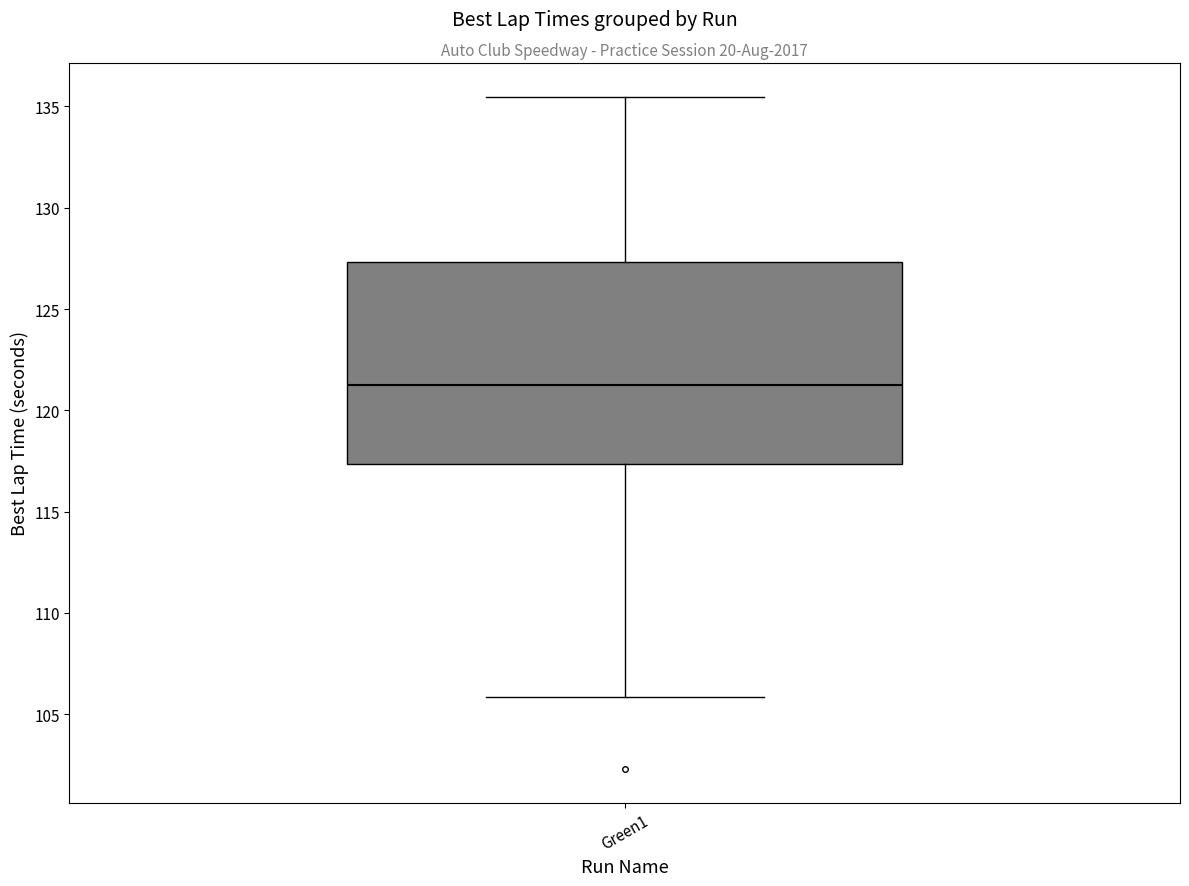

Transcribe this box plot: give where the median line is, the range the box spans, and where the two whiskers end, as read against the y-axis. The values are not printed on the chart, so give them approximately, as read against the axis.

median 121.0, box 117.5 to 127.5, whiskers 106.0 to 135.5